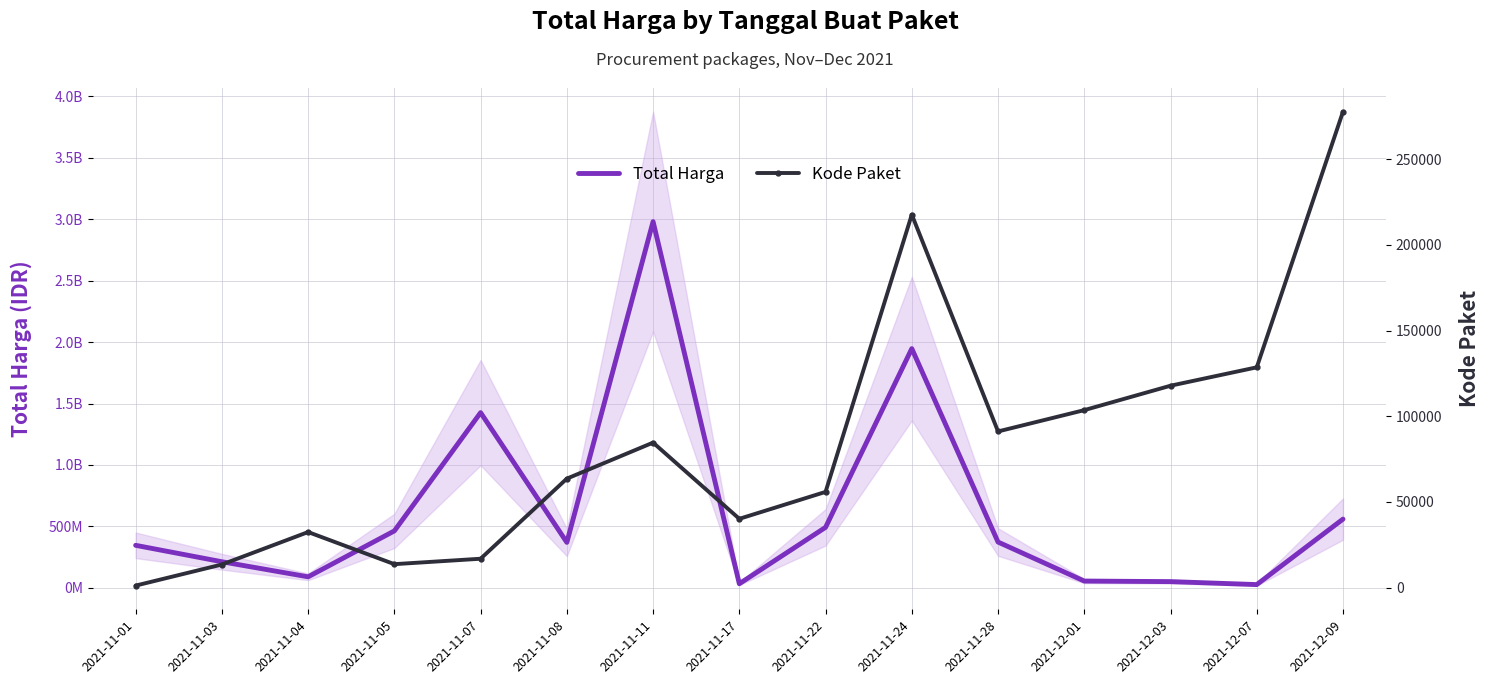

What is the difference between the highest and lowest values at 2021-12-07?

27283484